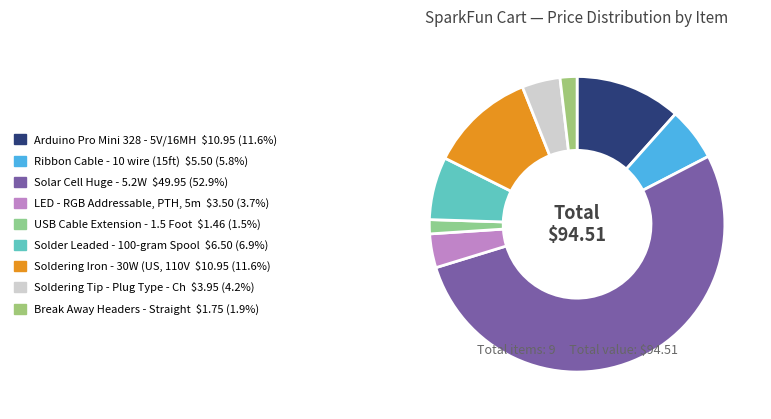

How many slices are in this pie chart?

9